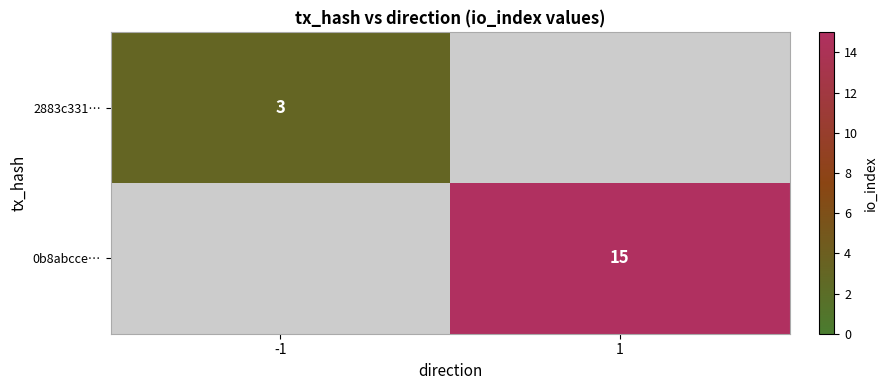

True or false: 0b8abcce… has a value of 15 at 1.

True